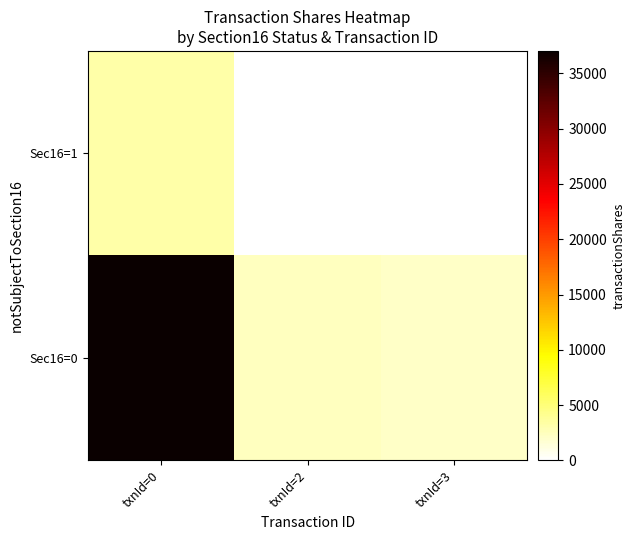

At which category does the chart reach its minimum across all series?

txnId=2